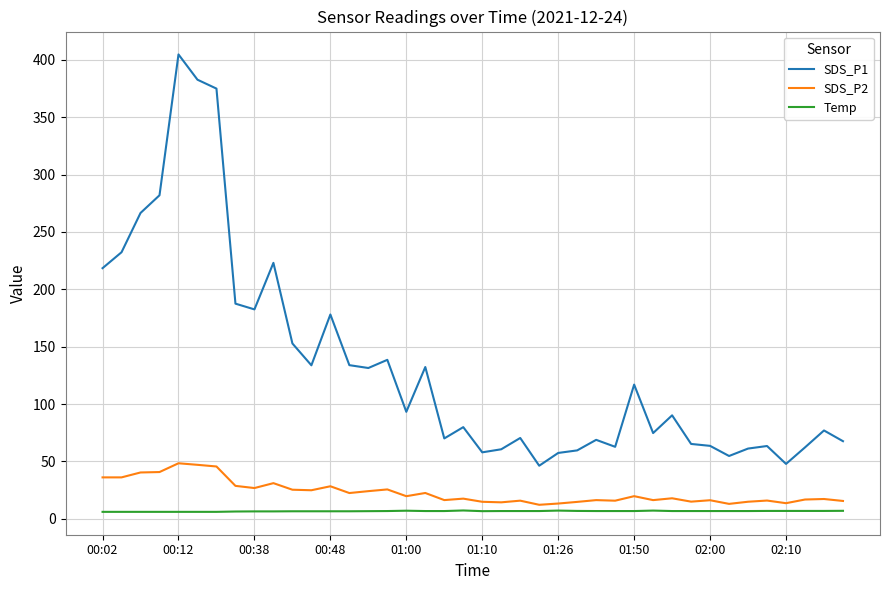

True or false: SDS_P1 and Temp cross at least once.

False